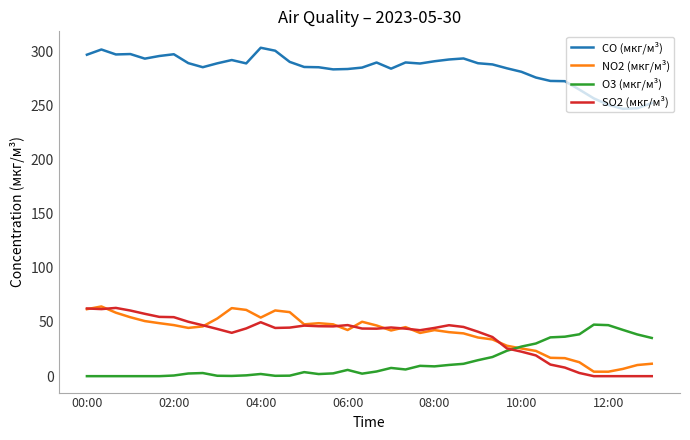

True or false: CO (мкг/м³) and NO2 (мкг/м³) intersect in this chart.

False